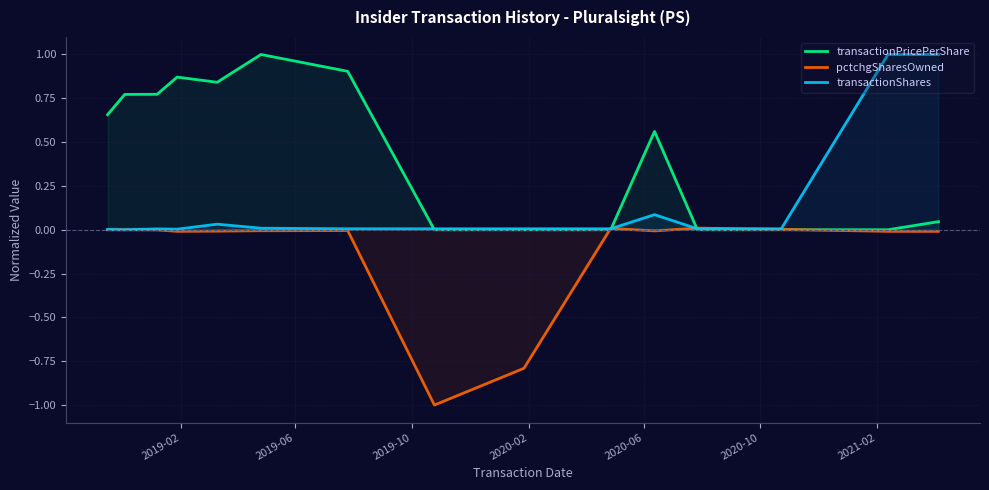

Reading left to right, what are all the values shown in this chart?

transactionPricePerShare: 0.7	0.8	0.8	0.9	0.8	1.0	0.9	0.0	0.0	0.0	0.6	0.0	0.0	0.0	0.0
pctchgSharesOwned: -0.0	0.0	-0.0	-0.0	-0.0	-0.0	-0.0	-1.0	-0.8	0.0	-0.0	0.0	0.0	-0.0	-0.0
transactionShares: 0.0	0.0	0.0	0.0	0.0	0.0	0.0	0.0	0.0	0.0	0.1	0.0	0.0	1.0	1.0